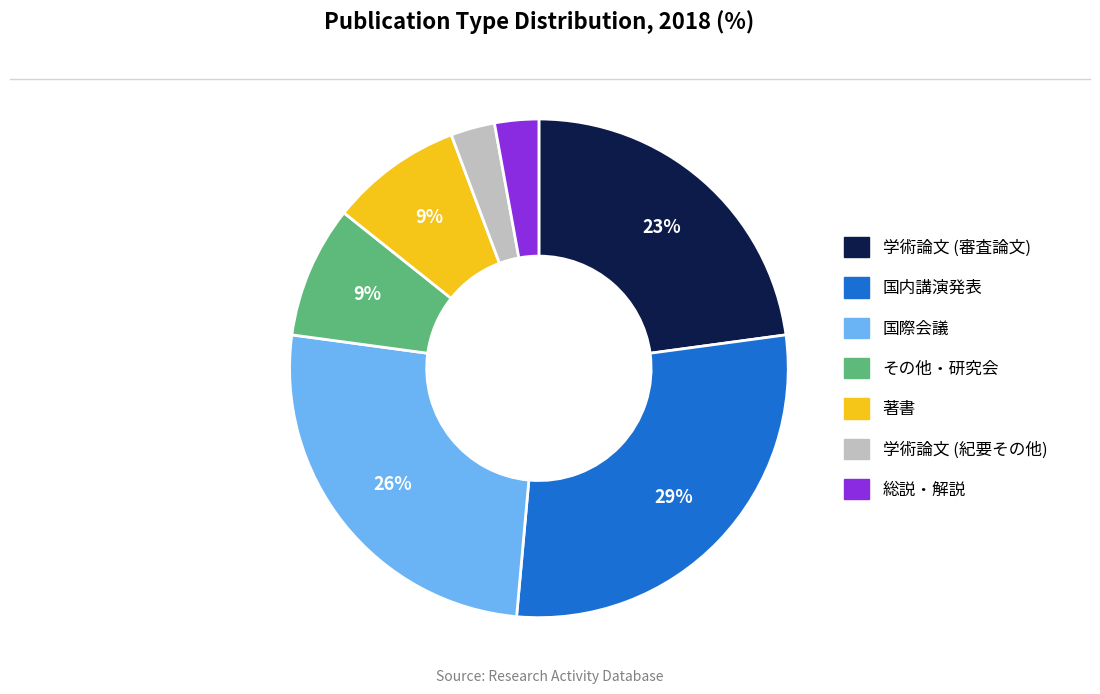

True or false: 国際会議 accounts for 26% of the total.

True